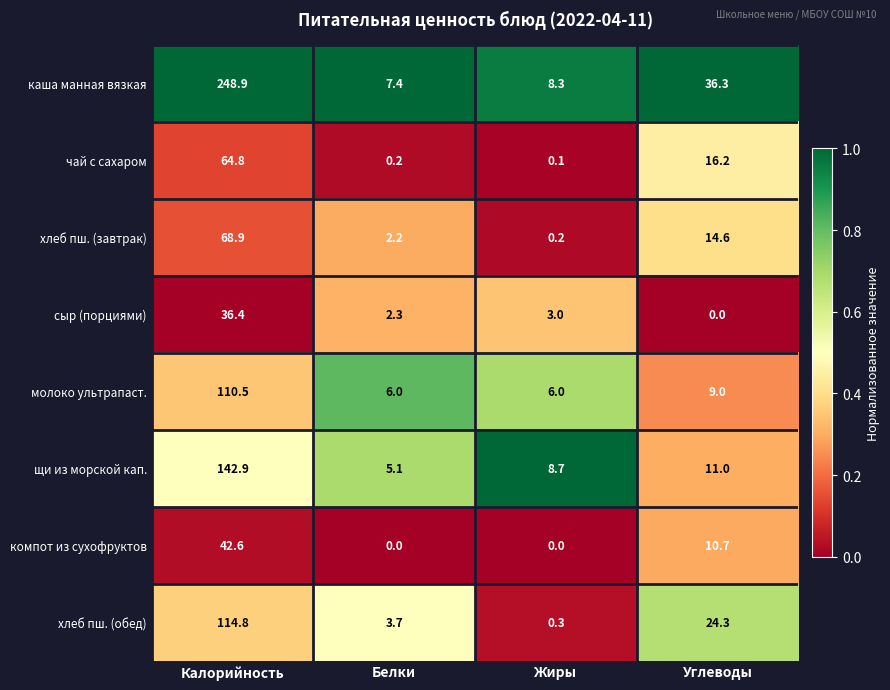

True or false: каша манная вязкая has a value of 36.3 at Углеводы.

True